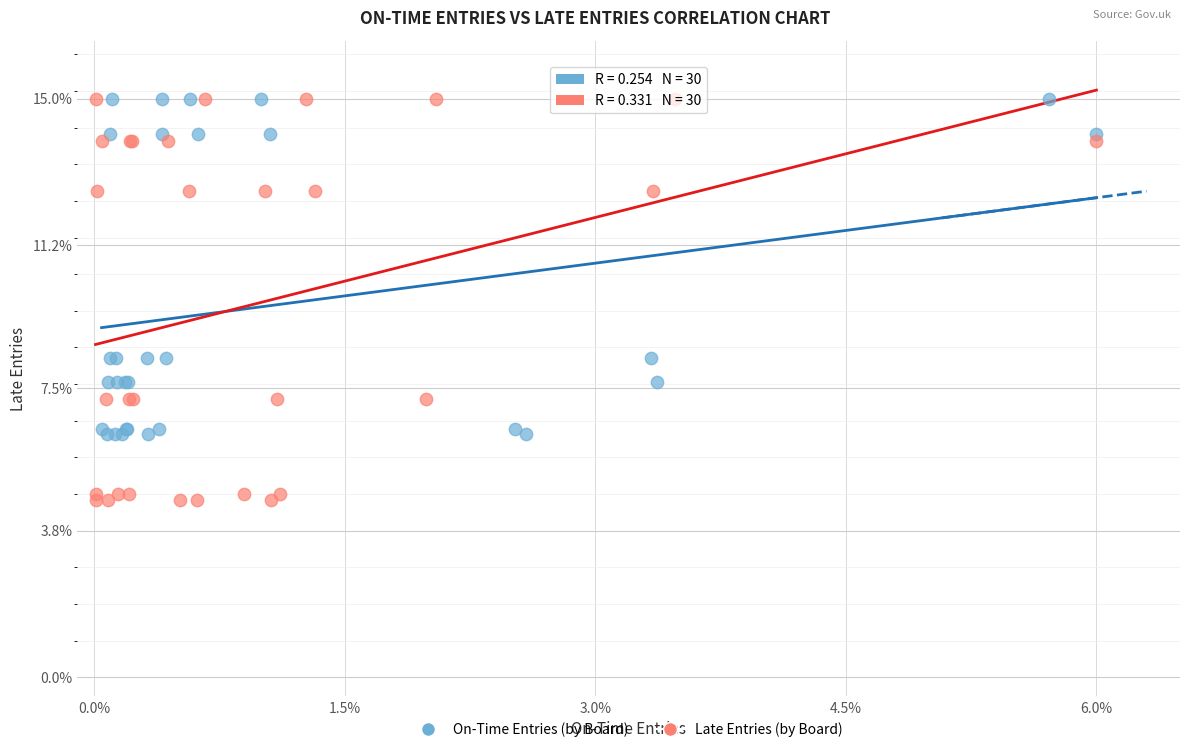

Which series contains the lowest Y value?

Late Entries (by Board)